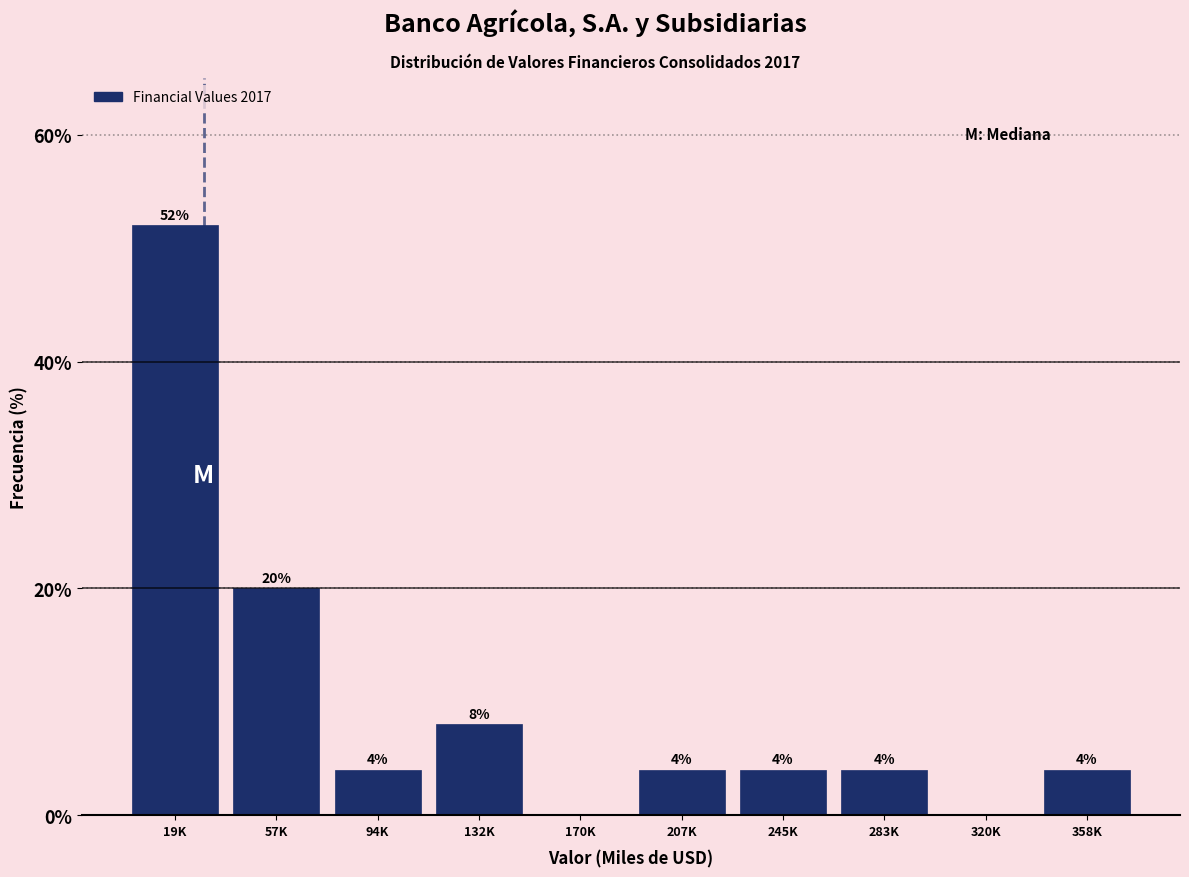

Reading right to left, list all the values displayed in this chart.

358K=4	320K=0	283K=4	245K=4	207K=4	170K=0	132K=8	94K=4	57K=20	19K=52